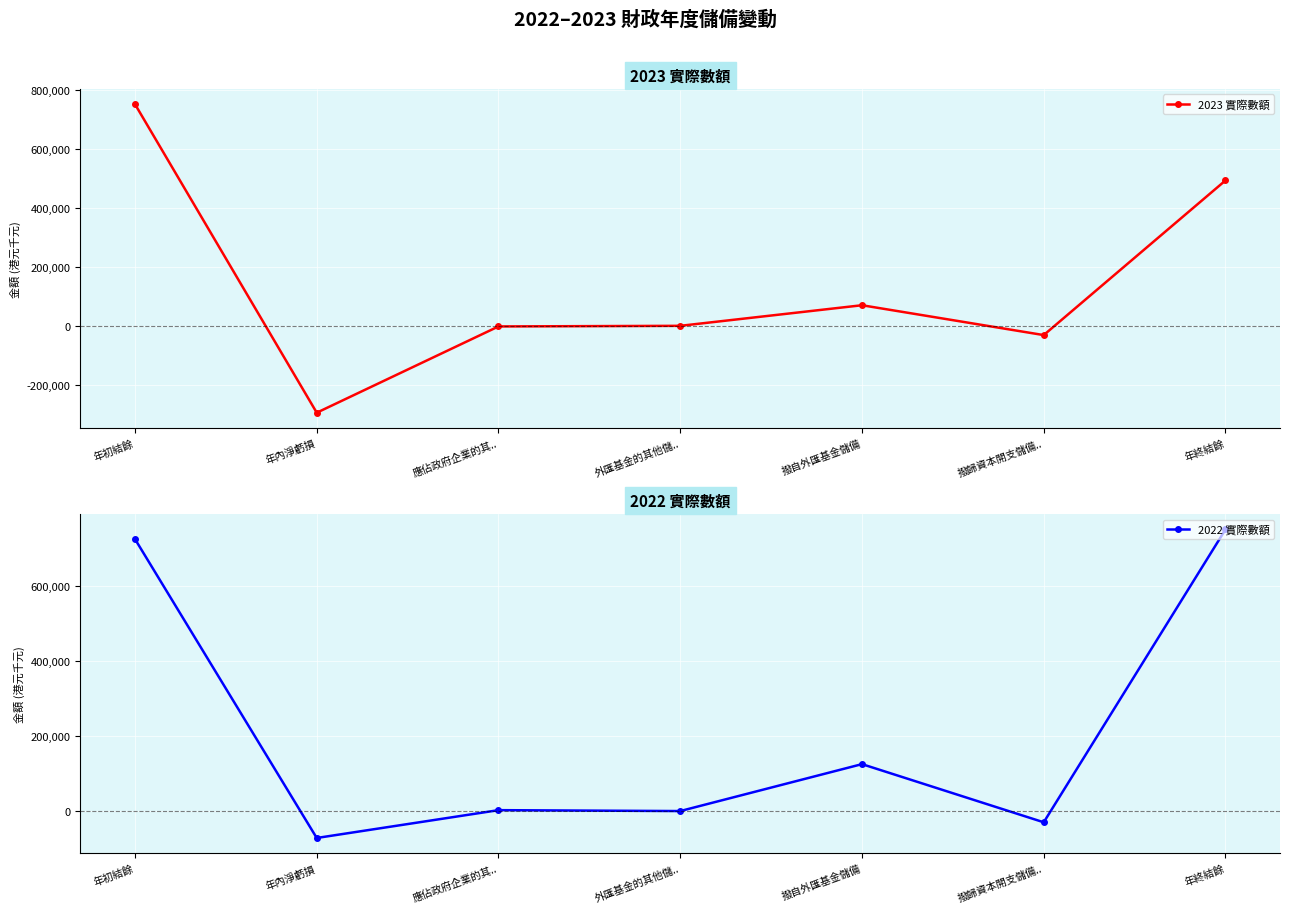

Is it true that 2023 實際數額 equals 127390 at 年終結餘?

False